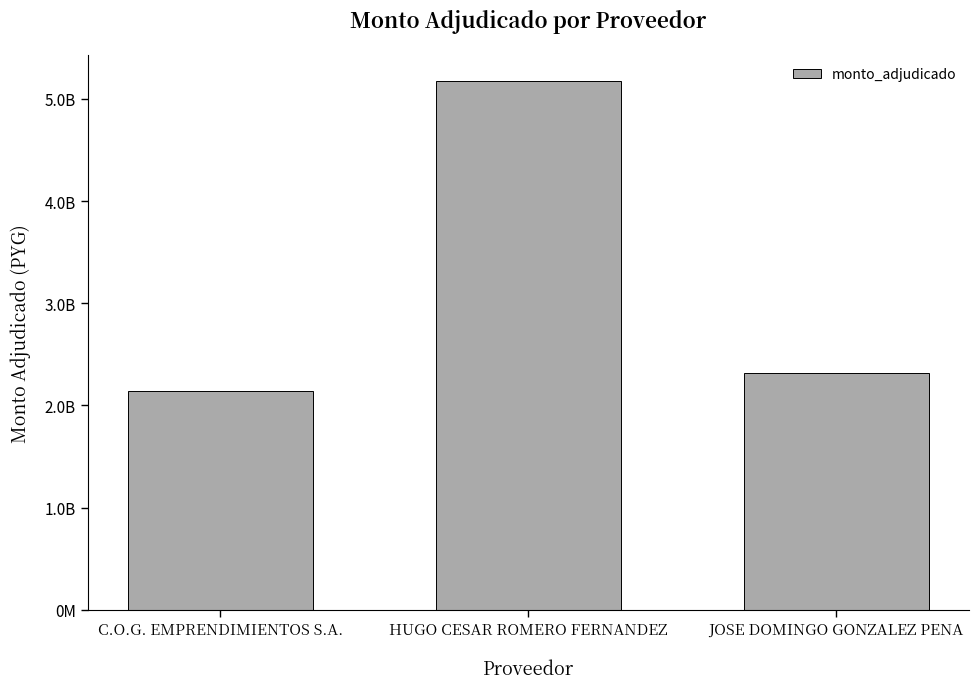

Does the chart contain any negative values?

No